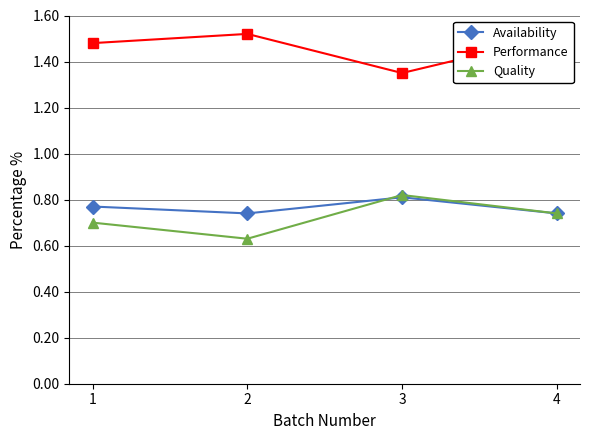

What is the sum of the Availability values at 3 and 4?

1.6